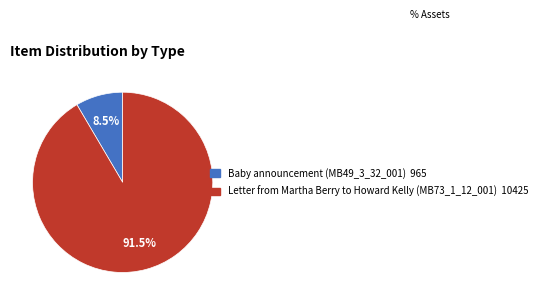

How many segments does this pie chart have?

2